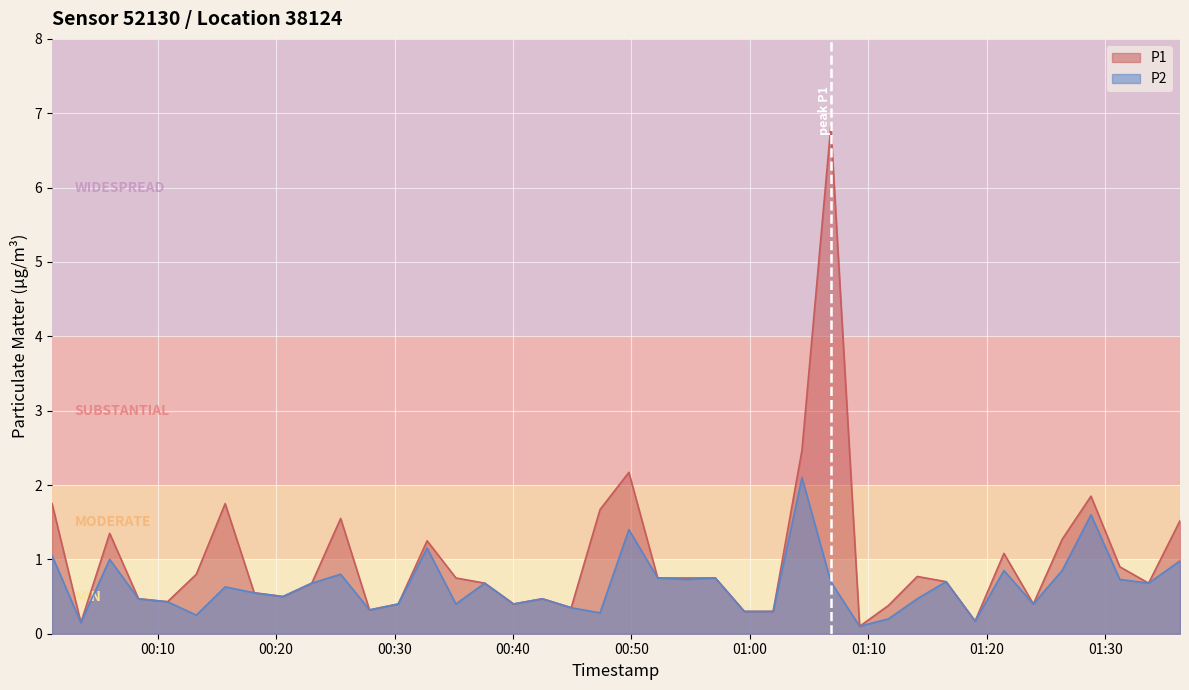

What is the value of the P2 point at the 34th from the left?

0.8